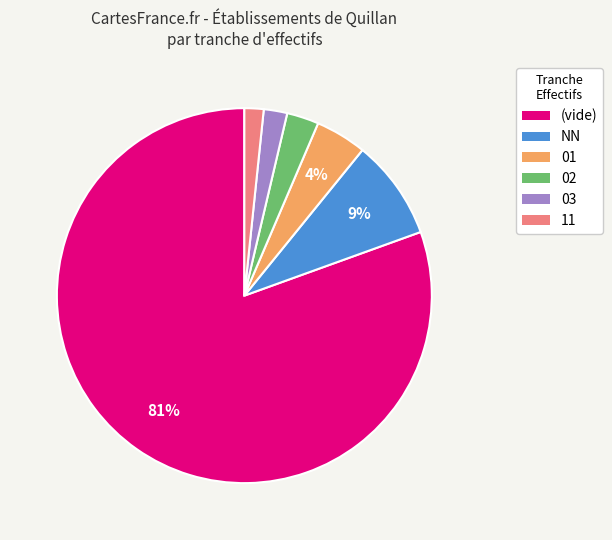

Is it true that 01 is 17% of the pie?

False